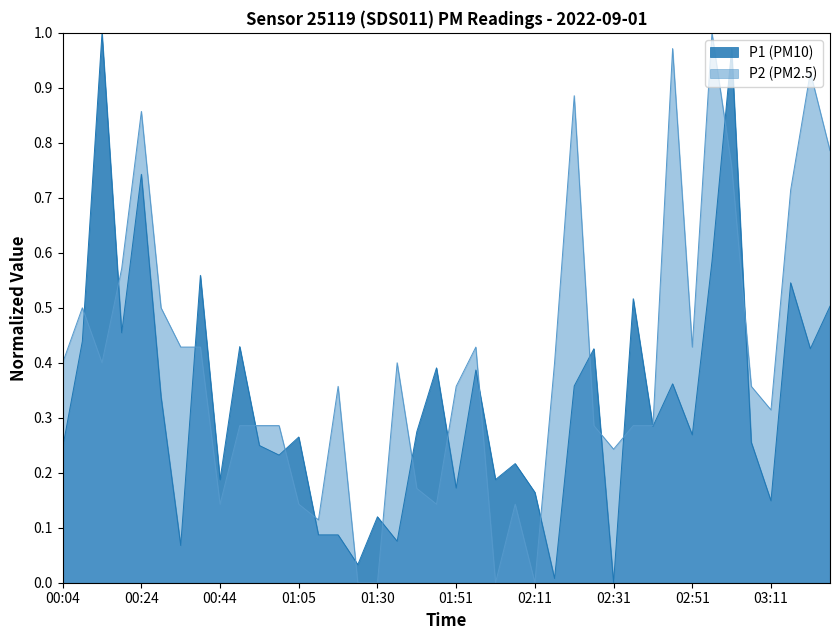

Rank the series at 03:11 from highest to lowest value.

P2 (PM2.5), P1 (PM10)